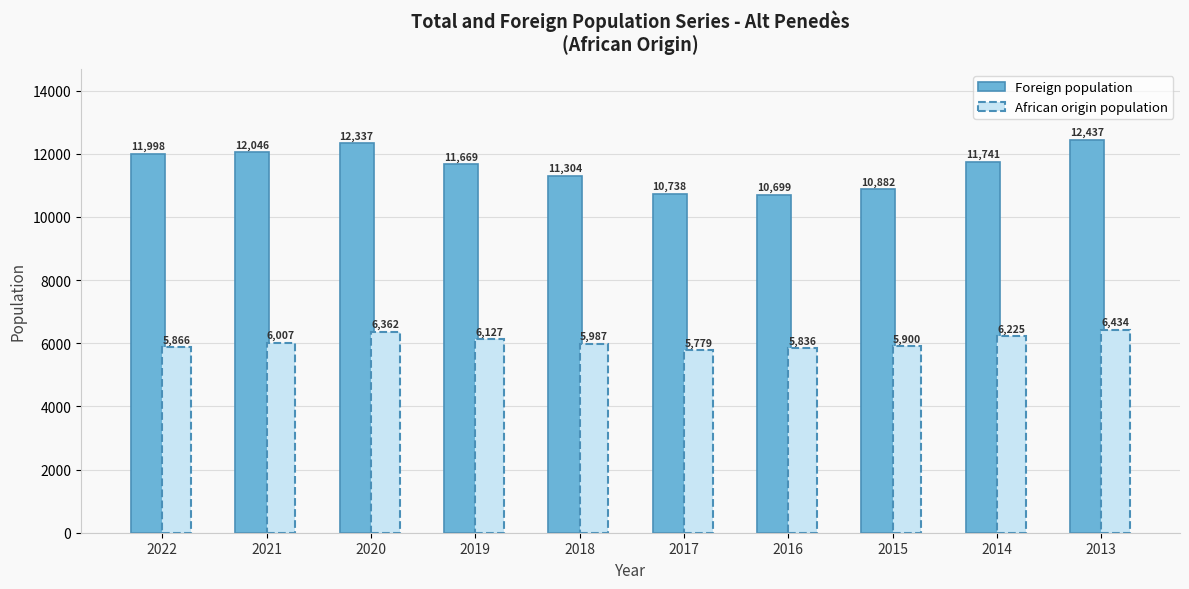

Rank the categories by value from lowest to highest.

2016, 2017, 2015, 2018, 2019, 2014, 2022, 2021, 2020, 2013